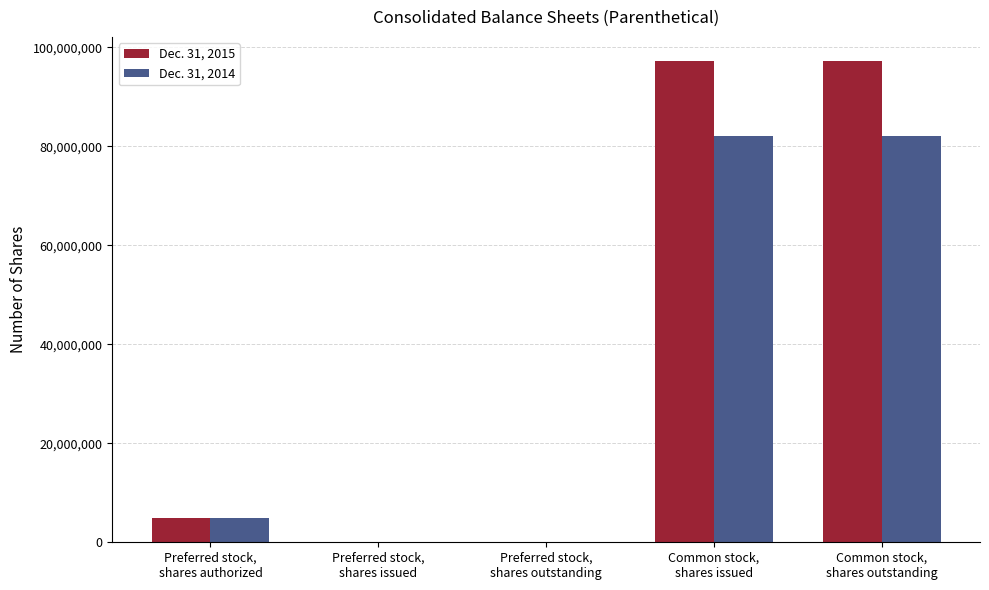

What are all the series names shown in the legend?

Dec. 31, 2015, Dec. 31, 2014